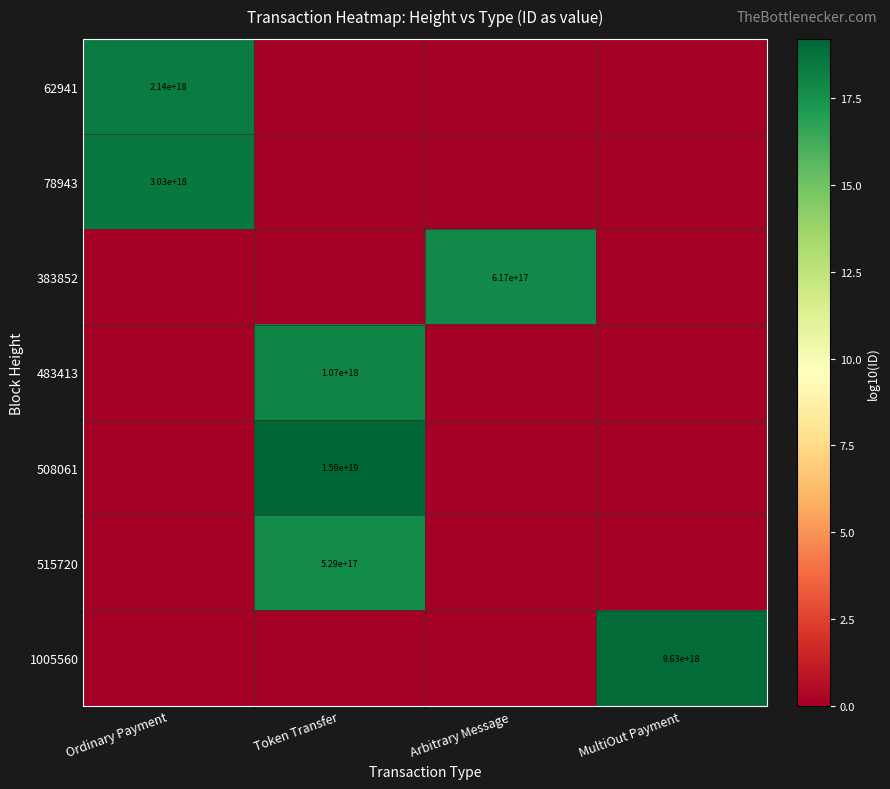

Which category has the lowest value across all series?

Token Transfer